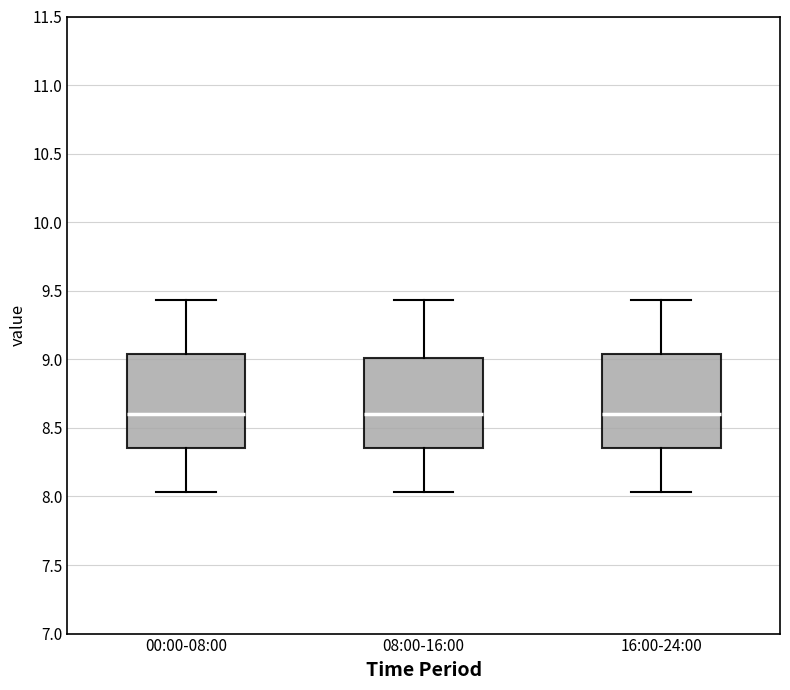

Reading left to right, read every box against the y-axis: the position of its median line, the range the box covers, and the ends of its whiskers. The values are not printed on the chart, so give them approximately, as read against the axis.

00:00-08:00: median 8.60, box 8.35 to 9.05, whiskers 8.05 to 9.45
08:00-16:00: median 8.60, box 8.35 to 9.00, whiskers 8.05 to 9.45
16:00-24:00: median 8.60, box 8.35 to 9.05, whiskers 8.05 to 9.45